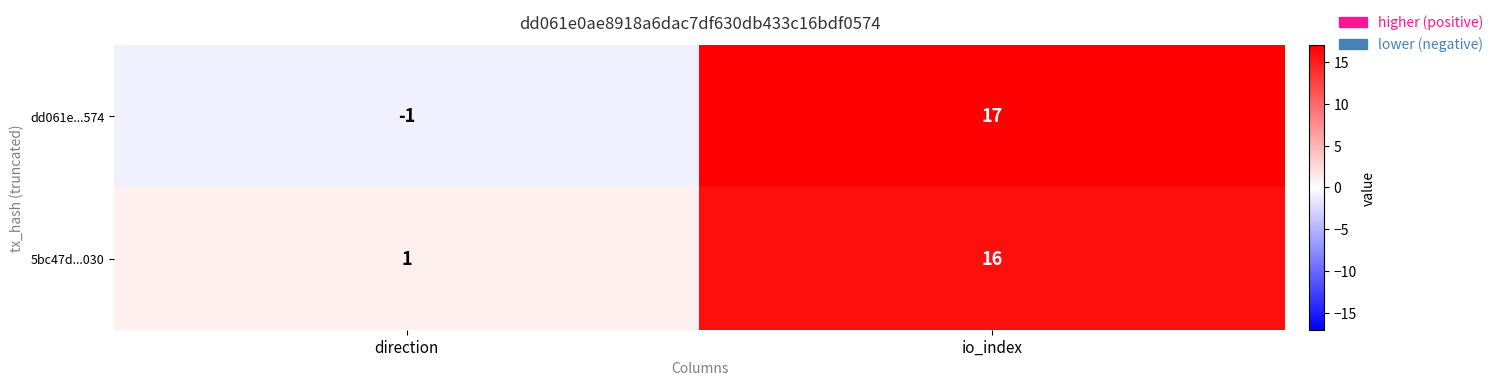

Which series has the largest total across all categories?

5bc47d...030